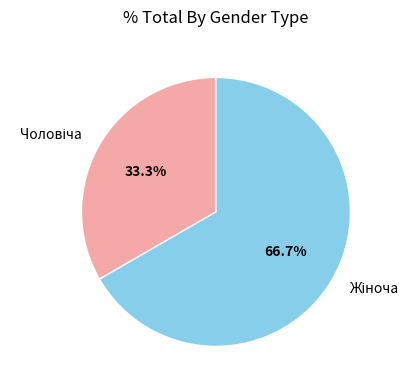

Does any single category account for the majority?

Yes